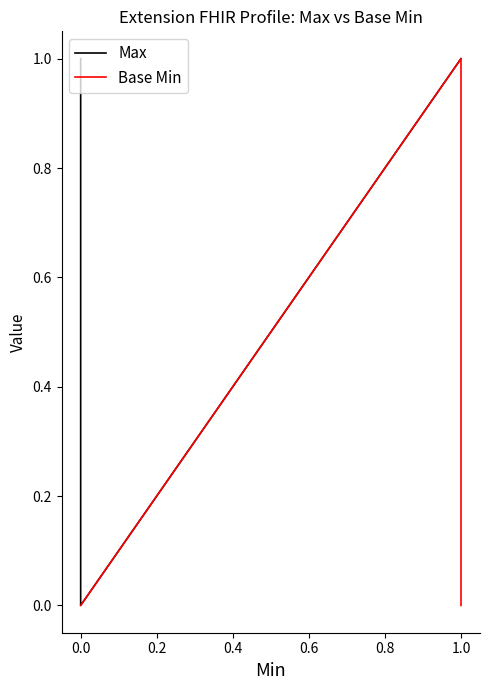

True or false: Max and Base Min intersect in this chart.

False